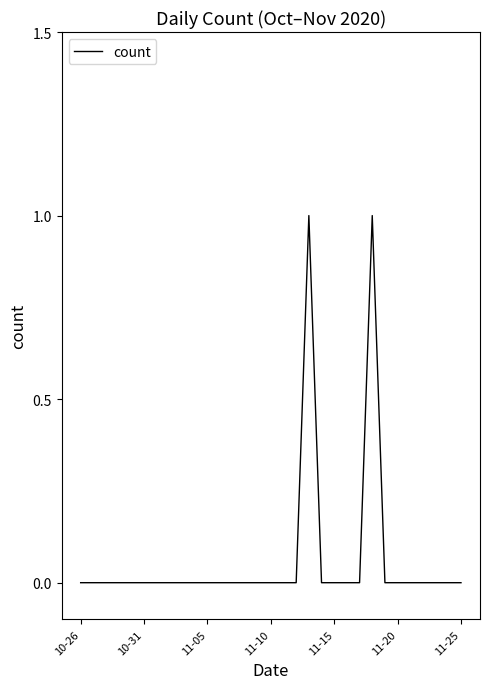

How many series are shown in this chart?

1